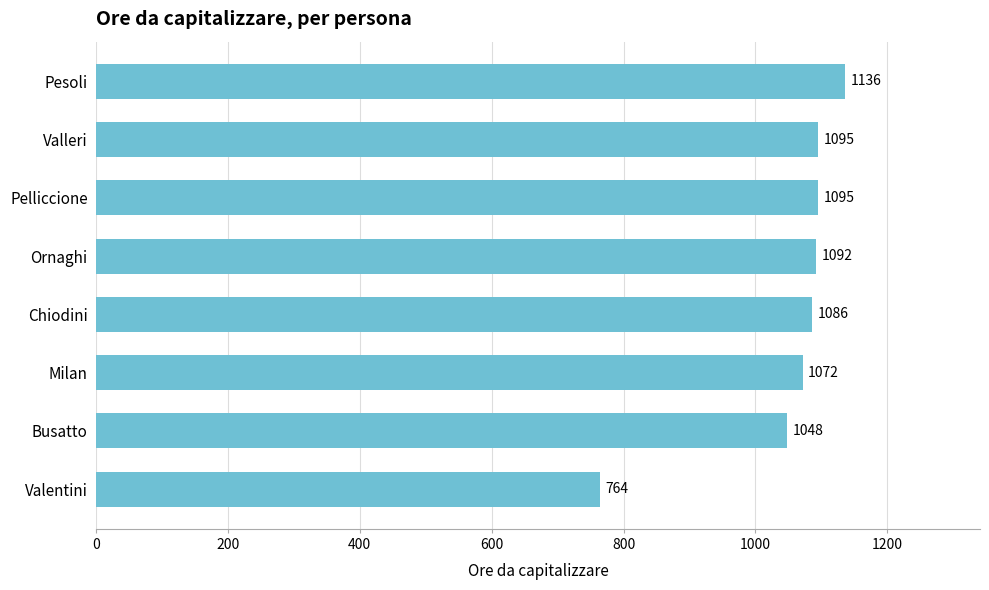

Reading top to bottom, list all the values displayed in this chart.

1136	1095	1095	1092	1086	1072	1048	764